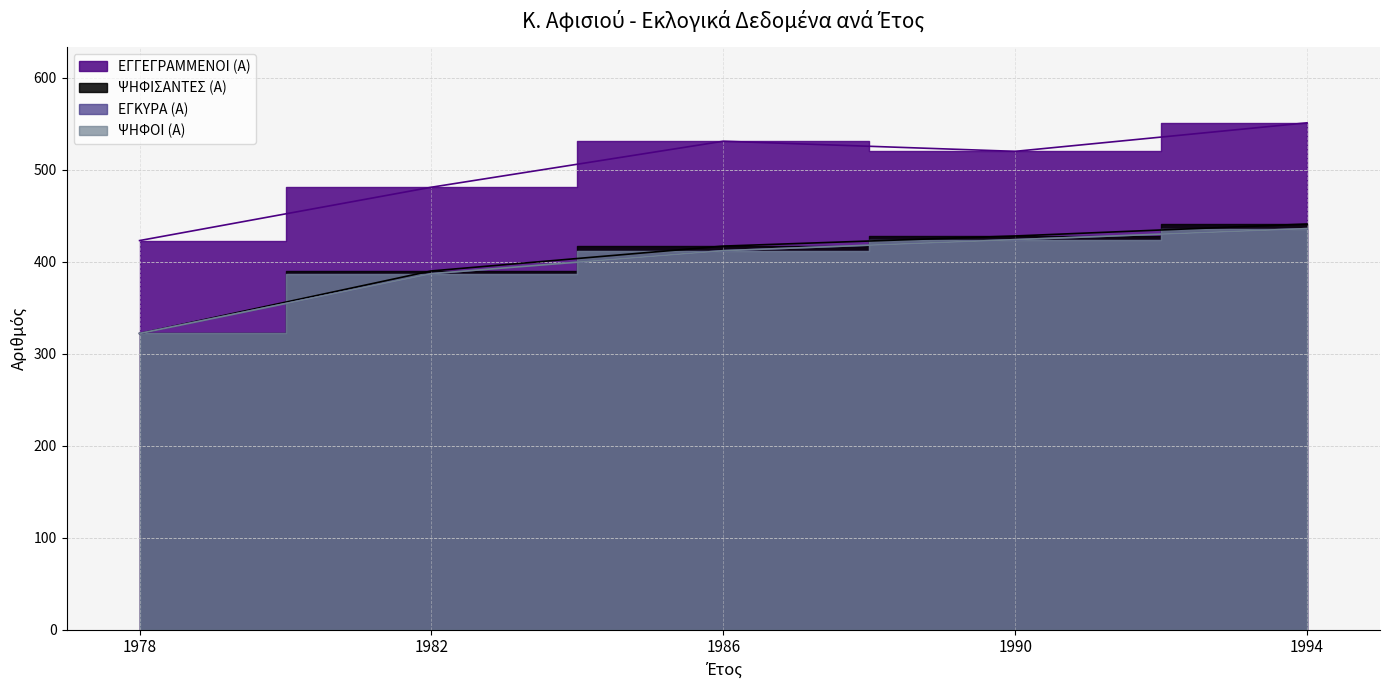

At which label is ΨΗΦΙΣΑΝΤΕΣ (Α) closest to 381?

1982-1